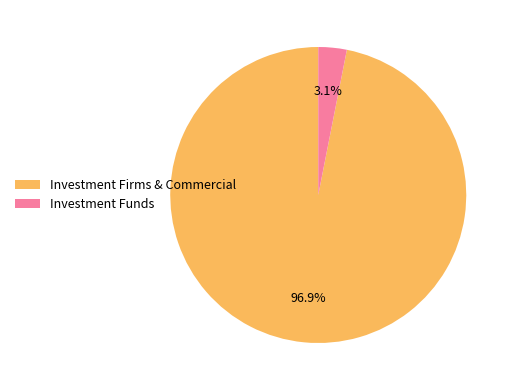

What is the smallest slice in the pie chart?

Investment Funds